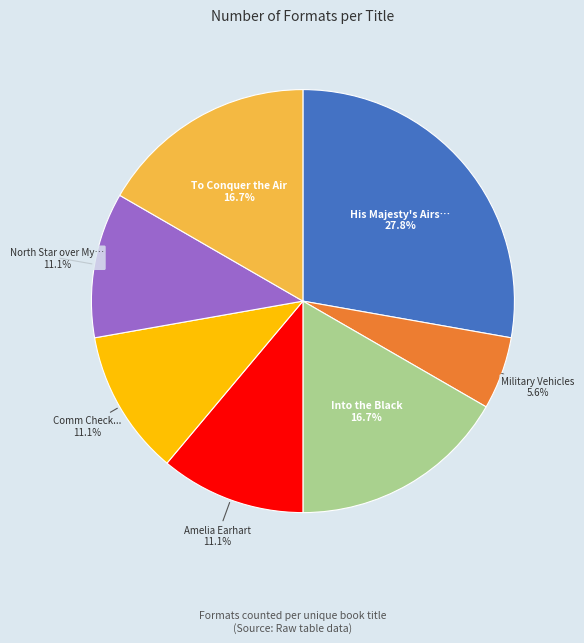

Is there a majority slice in this chart?

No